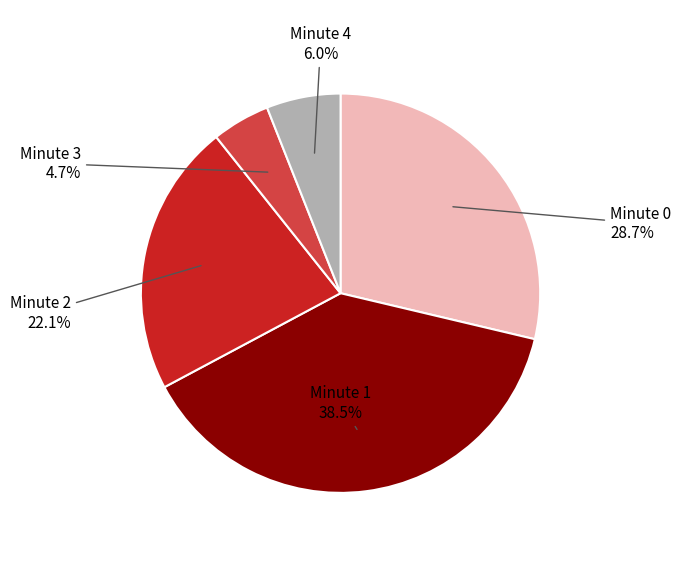

Is there any slice that represents more than half of the pie?

No